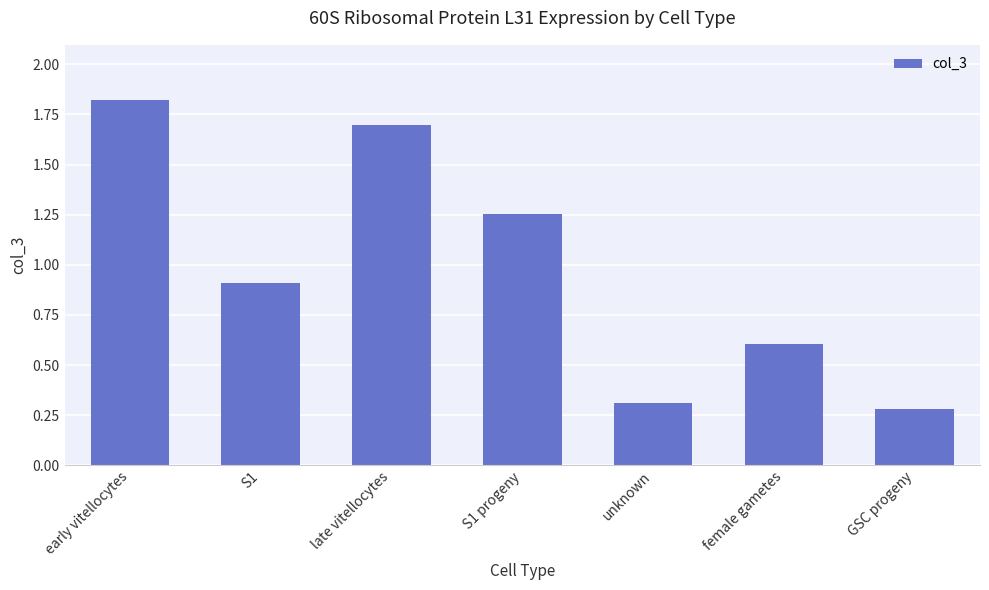

What is the change in value from S1 progeny to GSC progeny?

-1.0